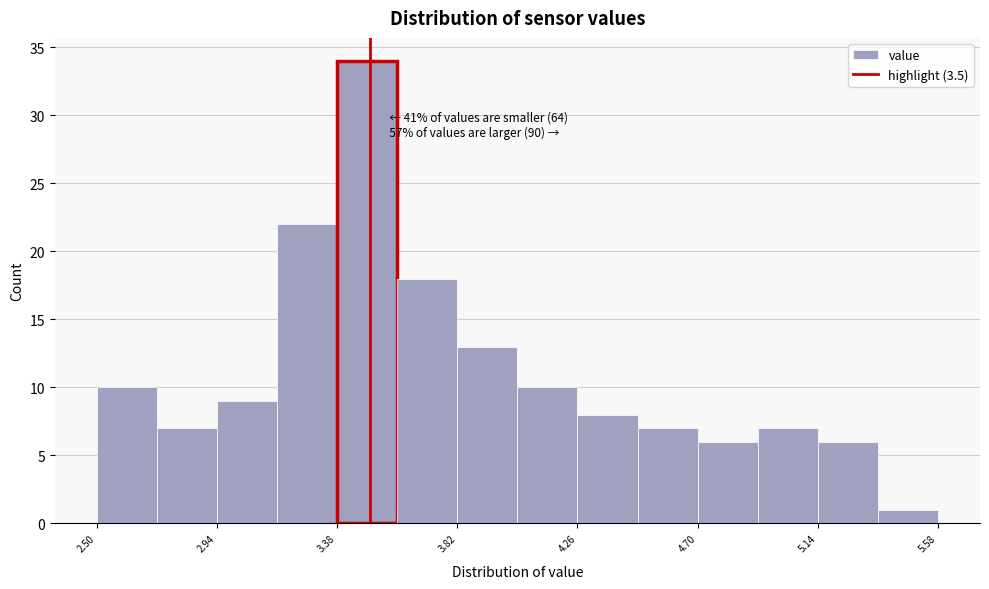

Which range on the x-axis has the tallest bar?

3.38 to 3.60